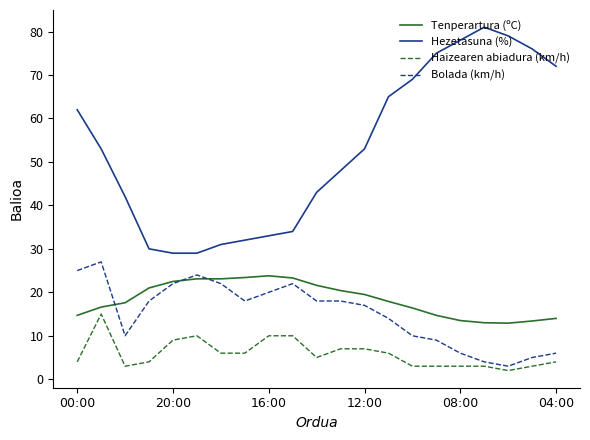

What is the average value of the Haizearen abiadura (km/h) series?

5.9